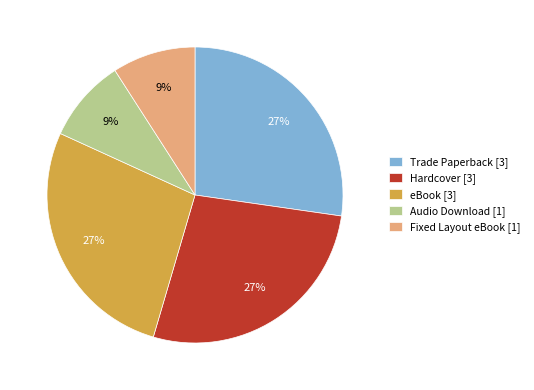

How many segments does this pie chart have?

5